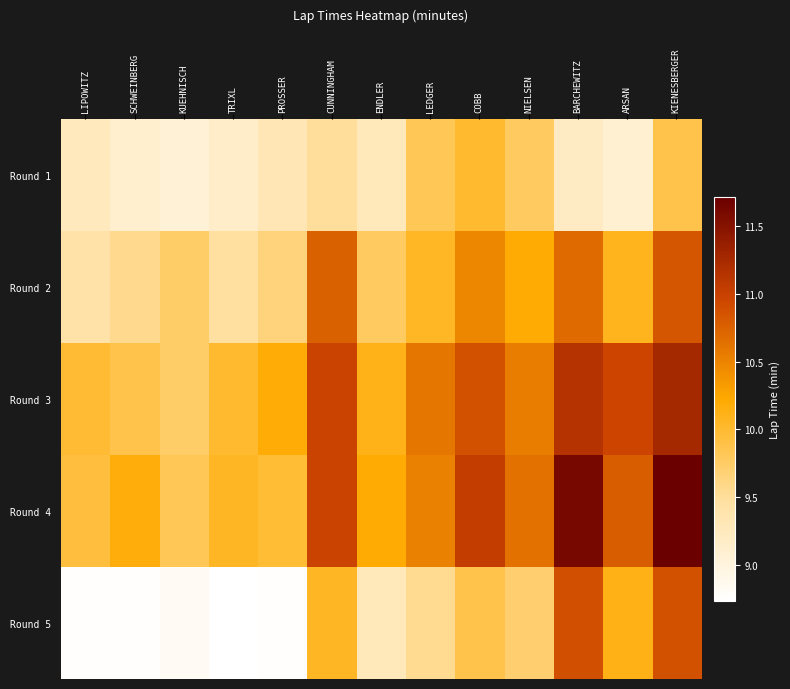

Reading left to right, what are all the values shown in this chart?

Round 1: LIPOWITZ=9.2	SCHWEINBERG=9.1	KUEHNISCH=9.0	TRIXL=9.1	PROSSER=9.3	CUNNINGHAM=9.5	ENDLER=9.3	LEDGER=9.8	COBB=10.0	NIELSEN=9.8	BARCHEWITZ=9.2	ARSAN=9.1	KIENESBERGER=9.9
Round 2: LIPOWITZ=9.4	SCHWEINBERG=9.6	KUEHNISCH=9.7	TRIXL=9.5	PROSSER=9.7	CUNNINGHAM=10.8	ENDLER=9.8	LEDGER=10.0	COBB=10.5	NIELSEN=10.2	BARCHEWITZ=10.7	ARSAN=10.1	KIENESBERGER=10.8
Round 3: LIPOWITZ=10.0	SCHWEINBERG=9.9	KUEHNISCH=9.7	TRIXL=10.0	PROSSER=10.2	CUNNINGHAM=11.0	ENDLER=10.1	LEDGER=10.6	COBB=10.9	NIELSEN=10.5	BARCHEWITZ=11.2	ARSAN=11.0	KIENESBERGER=11.3
Round 4: LIPOWITZ=9.9	SCHWEINBERG=10.2	KUEHNISCH=9.8	TRIXL=10.1	PROSSER=10.0	CUNNINGHAM=11.0	ENDLER=10.2	LEDGER=10.5	COBB=11.0	NIELSEN=10.6	BARCHEWITZ=11.6	ARSAN=10.8	KIENESBERGER=11.7
Round 5: LIPOWITZ=8.7	SCHWEINBERG=8.7	KUEHNISCH=8.8	TRIXL=8.7	PROSSER=8.8	CUNNINGHAM=10.1	ENDLER=9.3	LEDGER=9.5	COBB=9.9	NIELSEN=9.7	BARCHEWITZ=10.9	ARSAN=10.1	KIENESBERGER=10.9